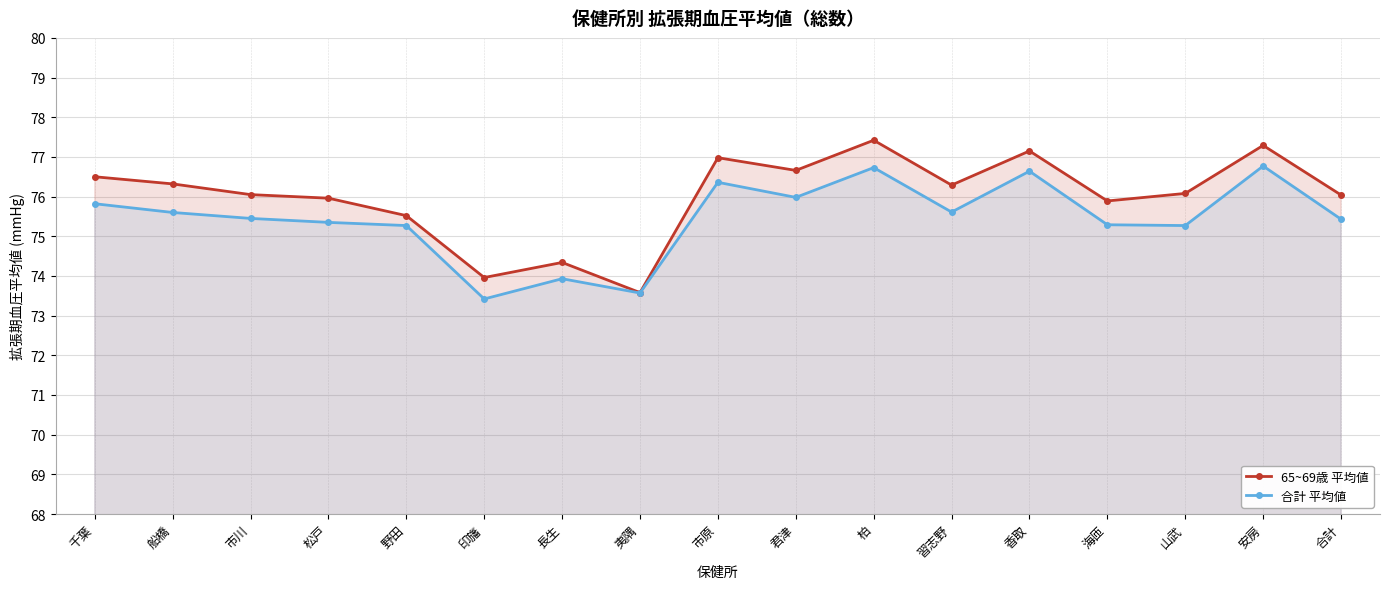

Where does the 合計 平均値 series first go above 75?

千葉